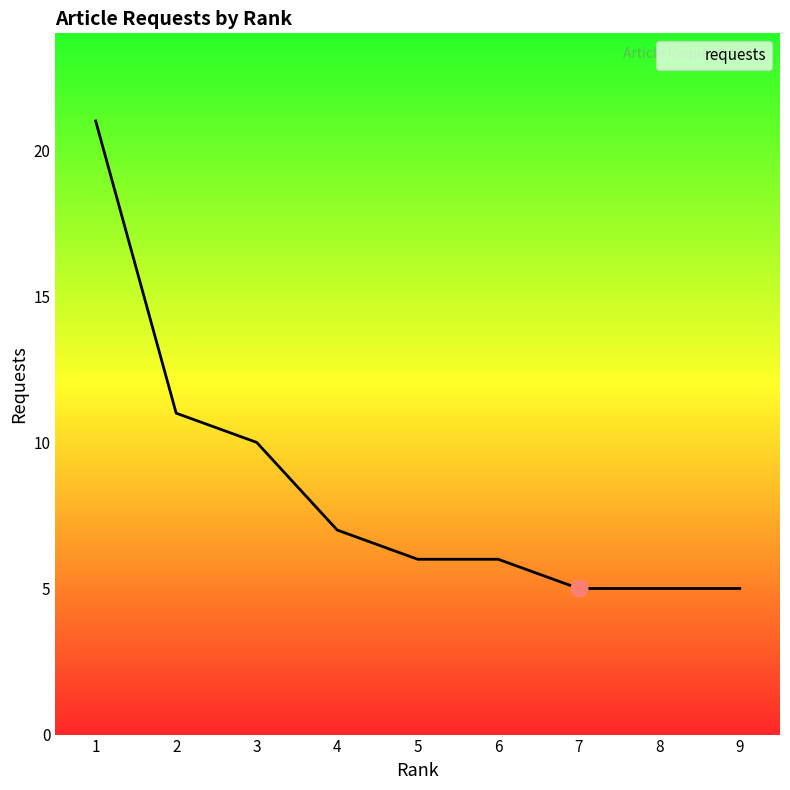

The chart shows a value of 10 at 5. True or false?

False